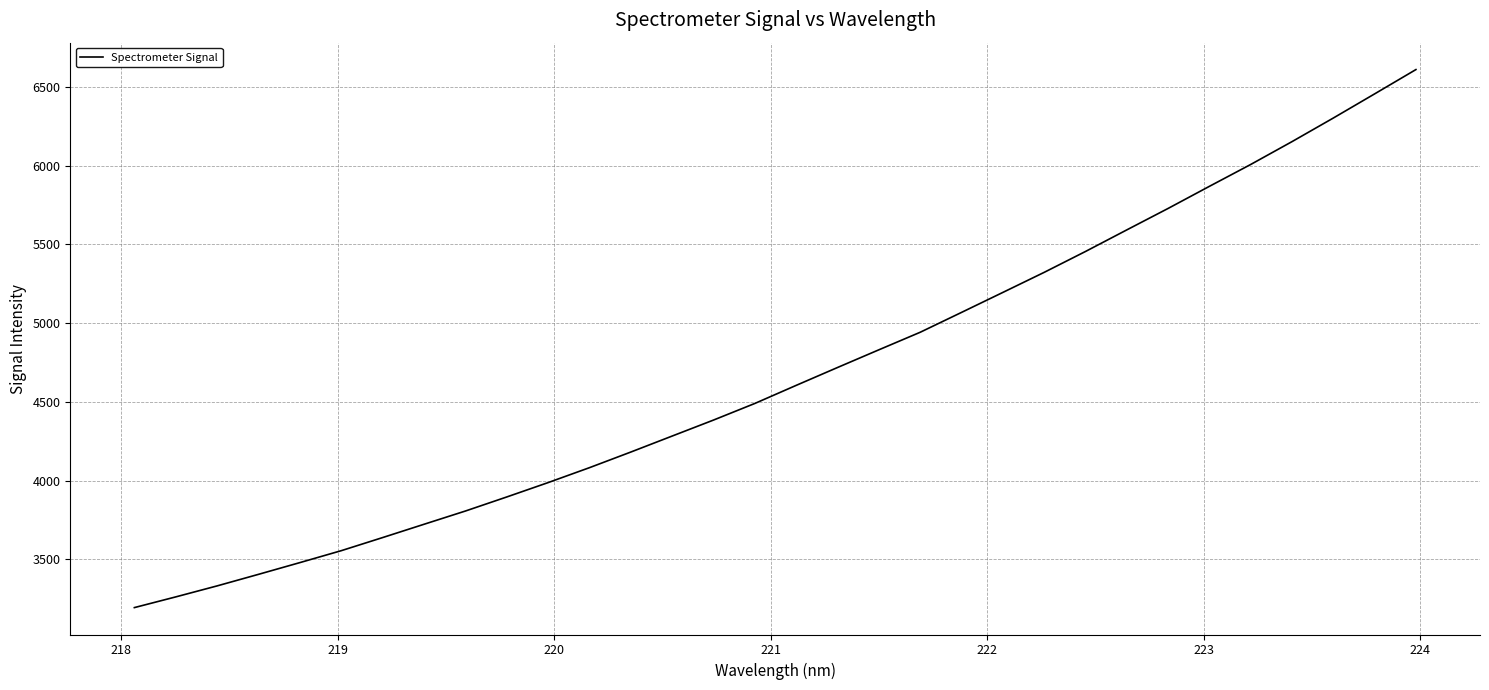

What is the minimum value shown in the chart?

3193.1